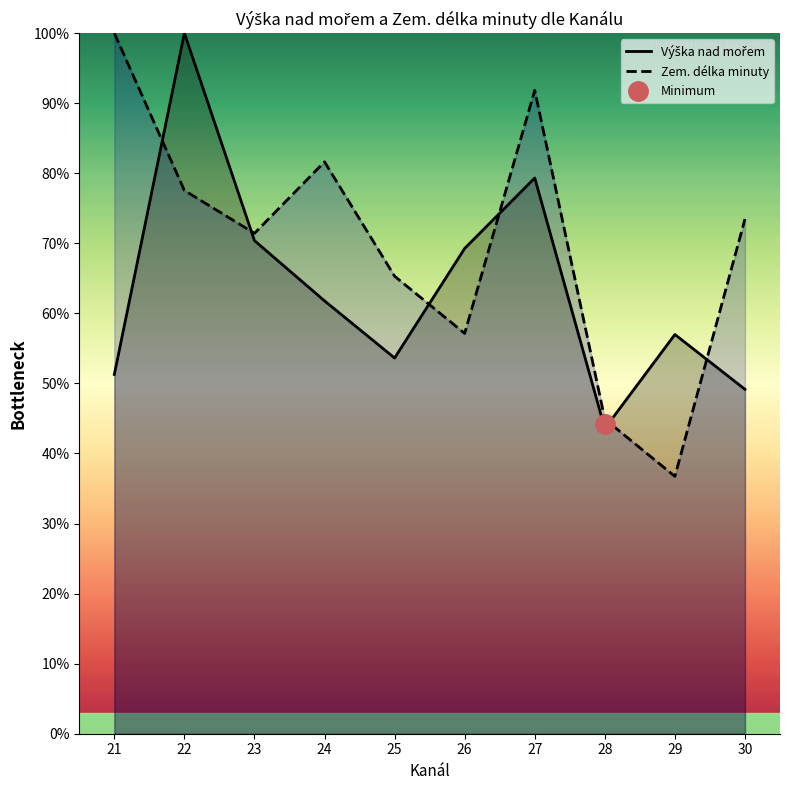

What is the average value of the Zem. délka minuty series?

70.0